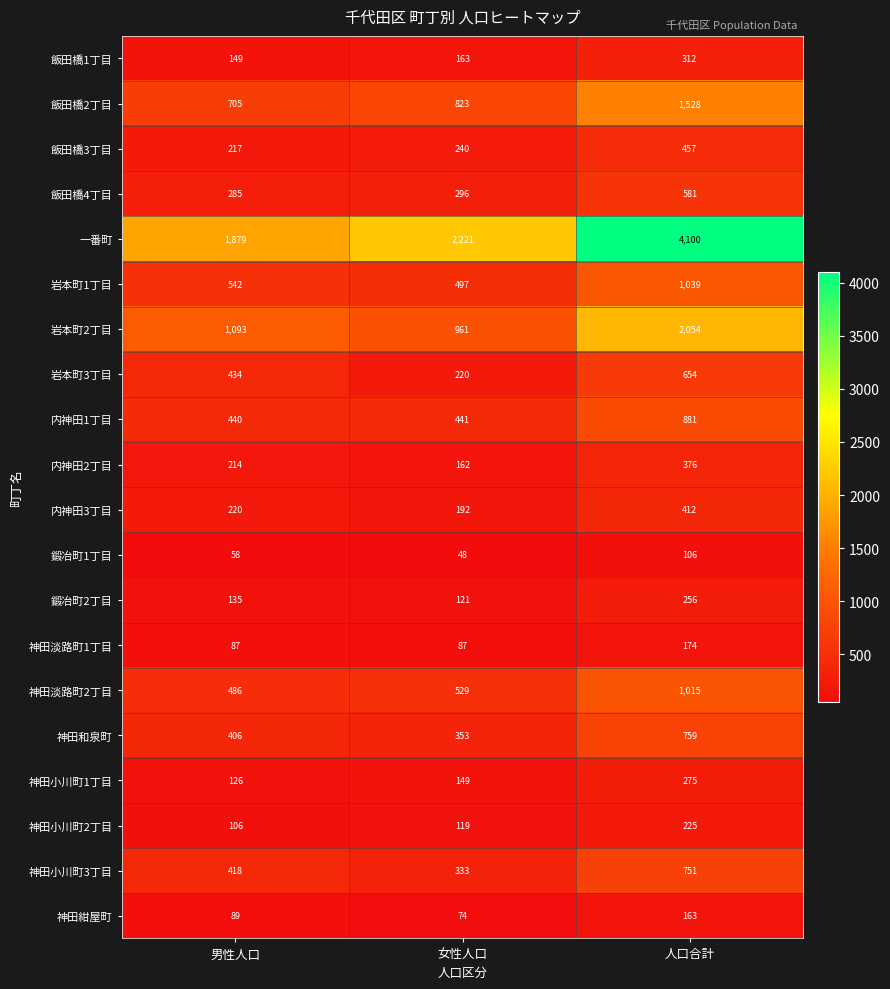

Which label corresponds to the smallest value in the chart?

女性人口